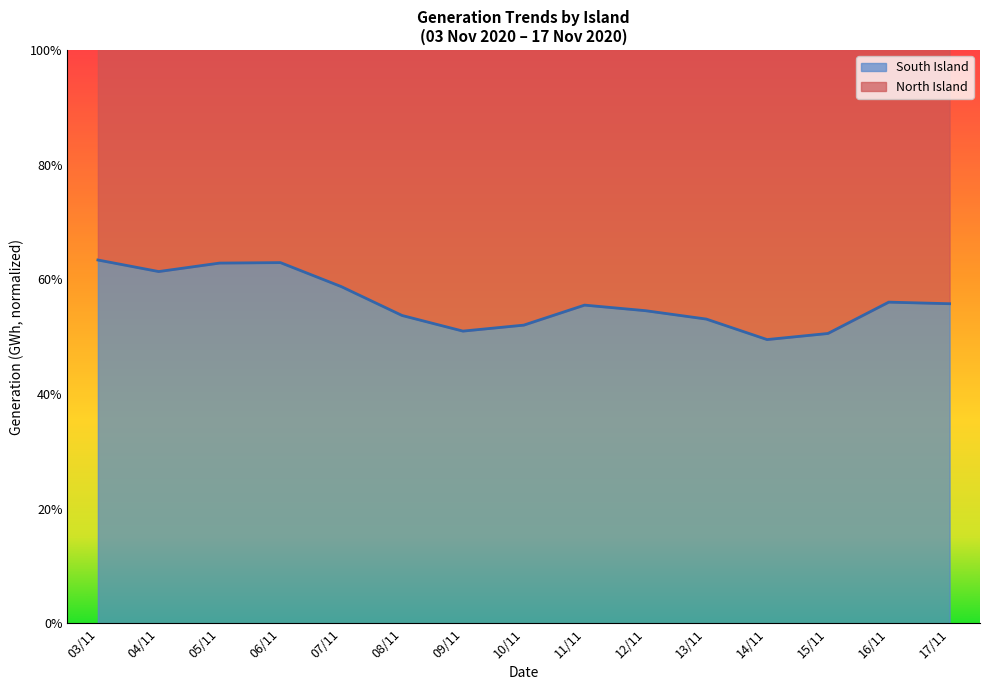

What is the minimum value shown in the chart?

49.5